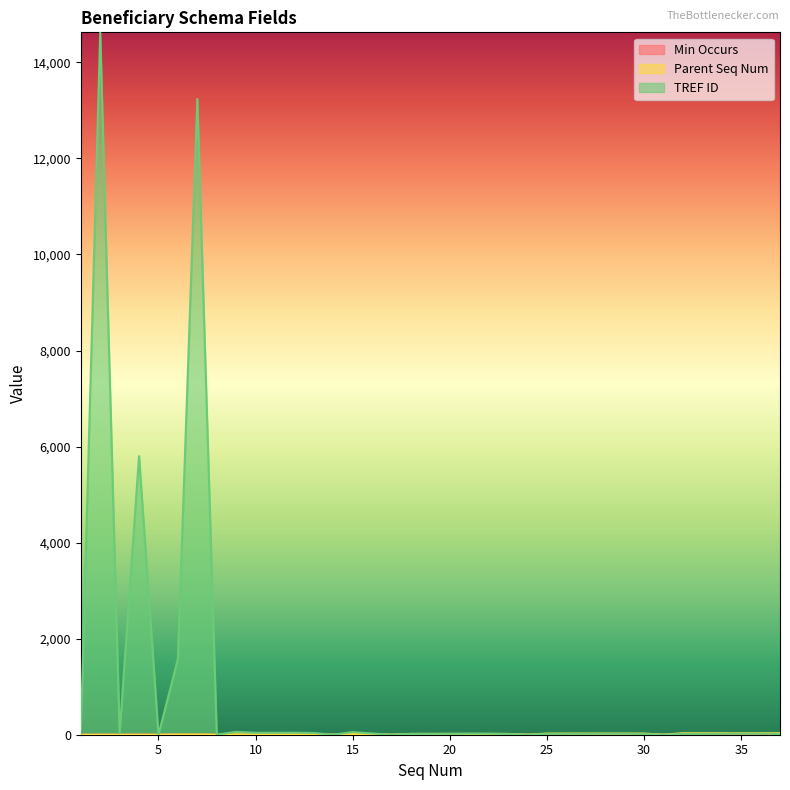

Reading right to left, transcribe all the data shown in this chart.

Min Occurs: 0	0	0	1	0	1	0	0	0	0	0	0	0	0	0	0	0	0	0	0	0	0	0	0	0	0	0	0	0	0	0	0	0	1	0	0	0
Parent Seq Num: 31	31	31	31	31	31	1	24	24	24	24	24	24	1	17	17	17	17	17	17	1	14	14	1	8	8	8	8	8	1	5	5	1	1	1	1	0
TREF ID: 15	21	22	19	18	17	0	15	21	22	19	18	17	0	15	21	22	19	18	17	0	26	55	0	36	42	41	40	60	0	13241	1580	0	5801	27	14626	0